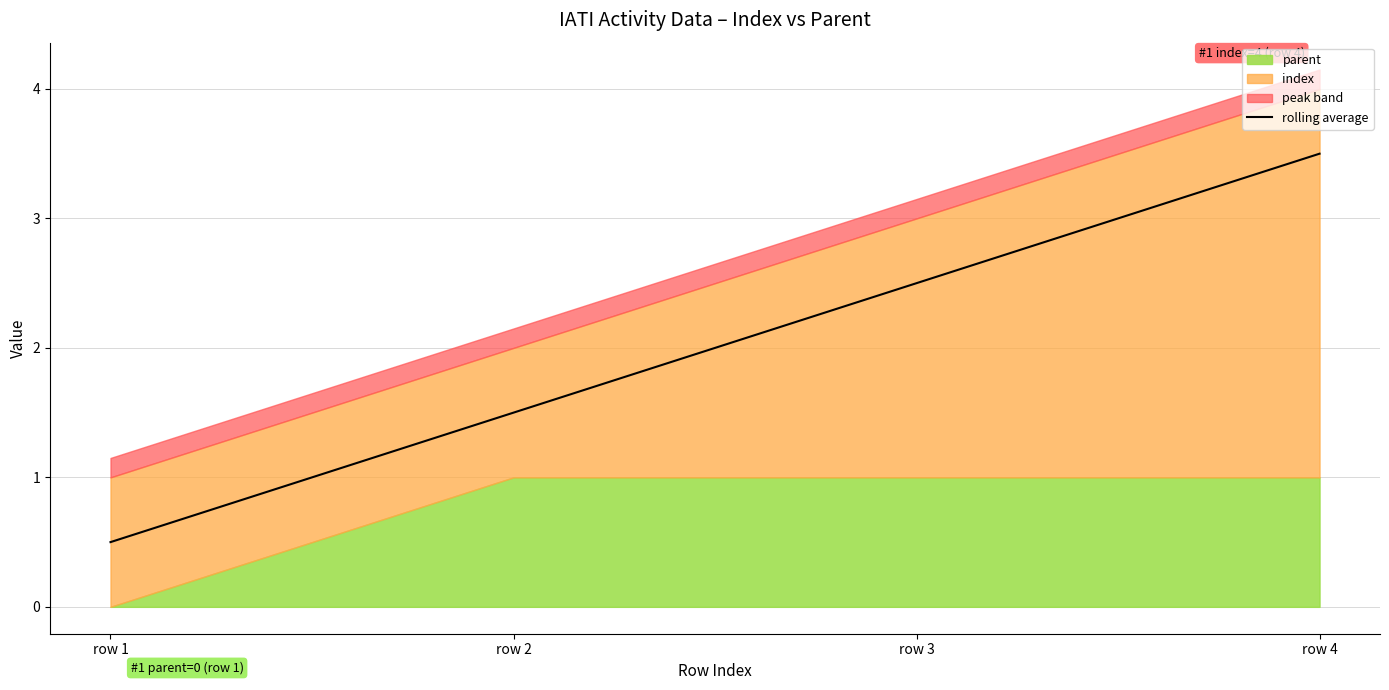

What is the change in value from row 1 to row 4?

+3.0